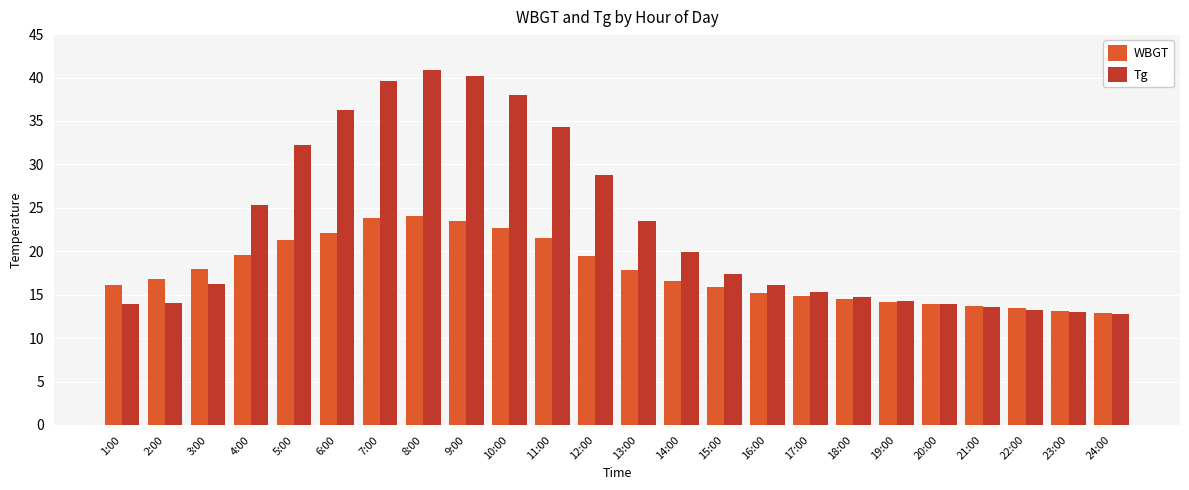

Rank the series by their maximum value, from lowest to highest.

WBGT, Tg